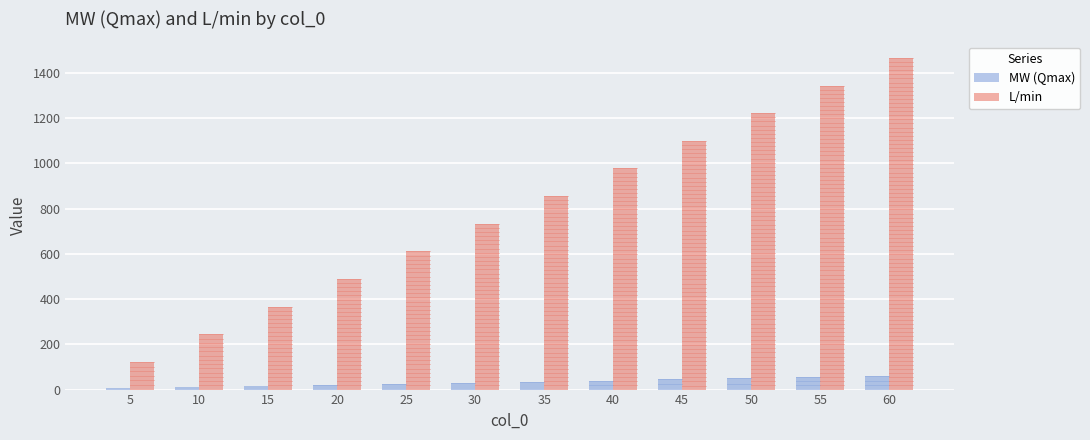

How many distinct data groups are displayed?

2